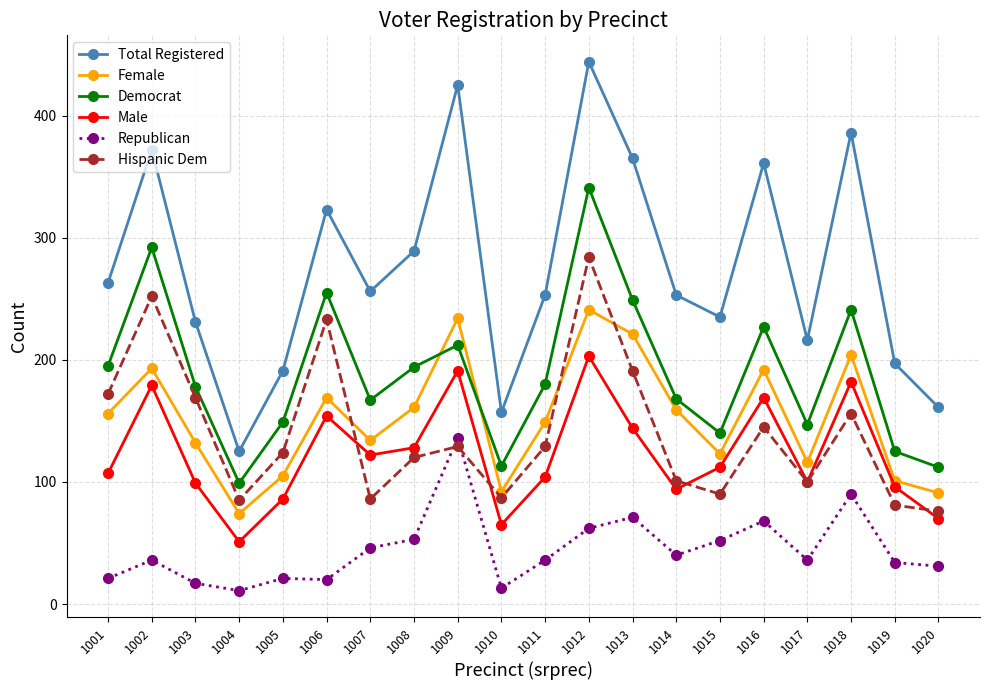

Which series has the largest total across all categories?

Total Registered